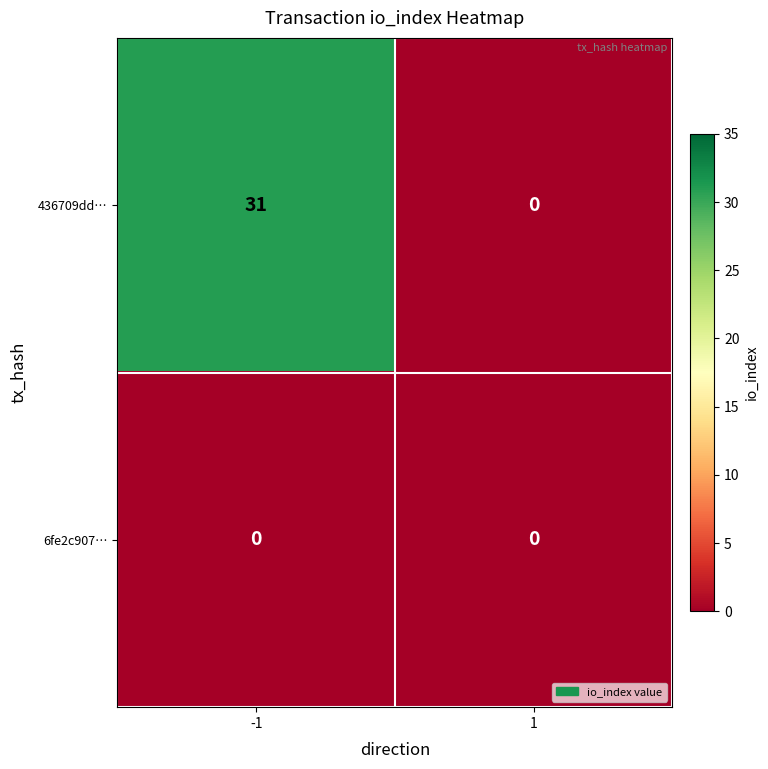

How many positive values does the 436709dd… series have?

1